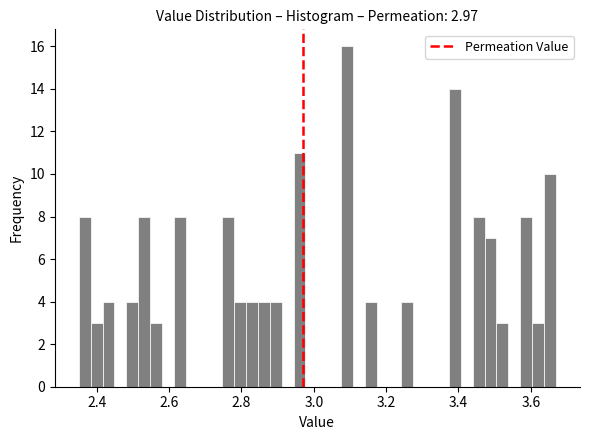

Read against the x-axis, roughly where is the centre of the tallest bar?

3.10